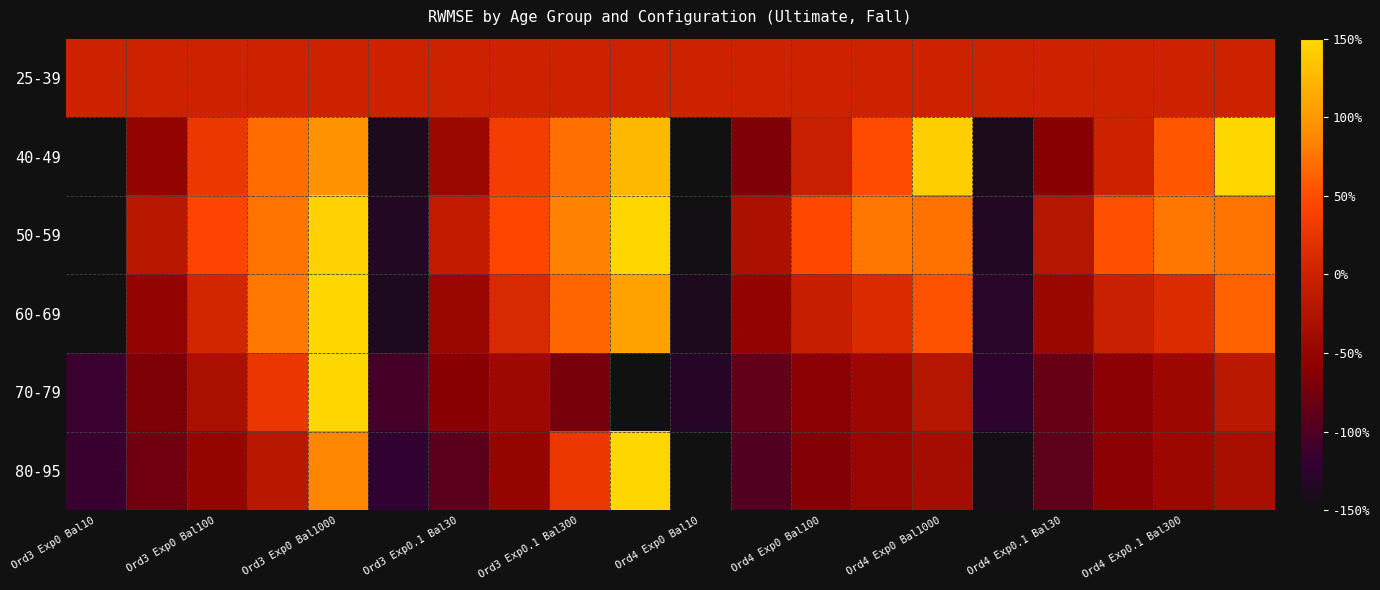

Which label corresponds to the smallest value in the chart?

Ord3 Exp0 Bal10